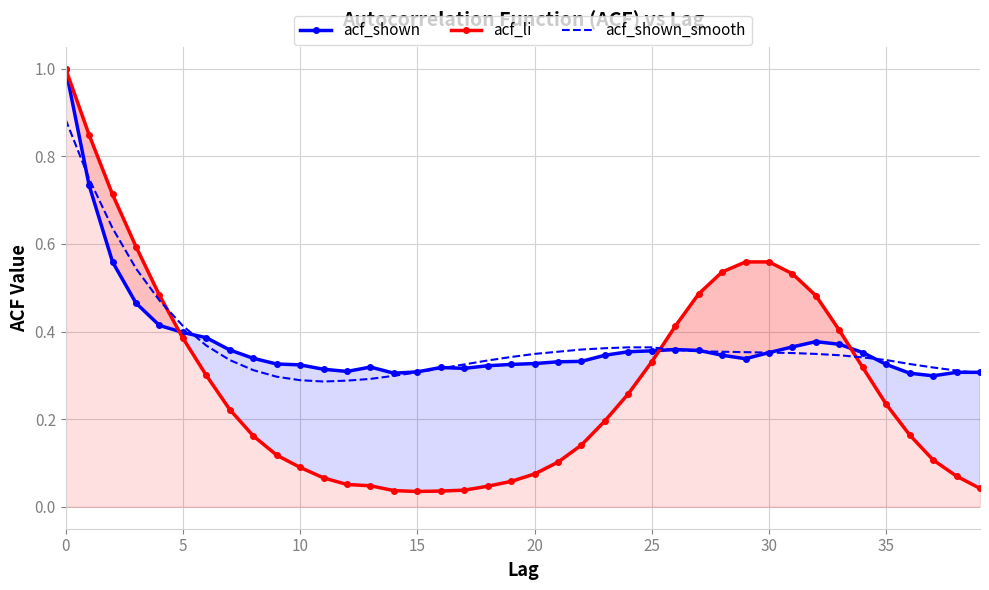

Rank the series by their maximum value, from highest to lowest.

acf_shown, acf_li, acf_shown_smooth